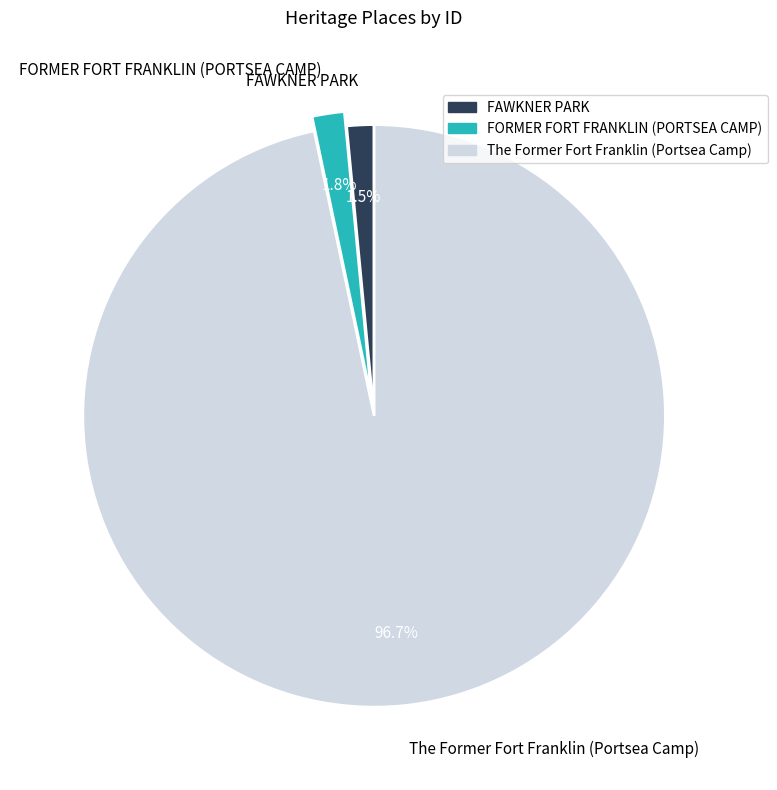

Which has a higher value, The Former Fort Franklin (Portsea Camp) or FORMER FORT FRANKLIN (PORTSEA CAMP)?

The Former Fort Franklin (Portsea Camp)